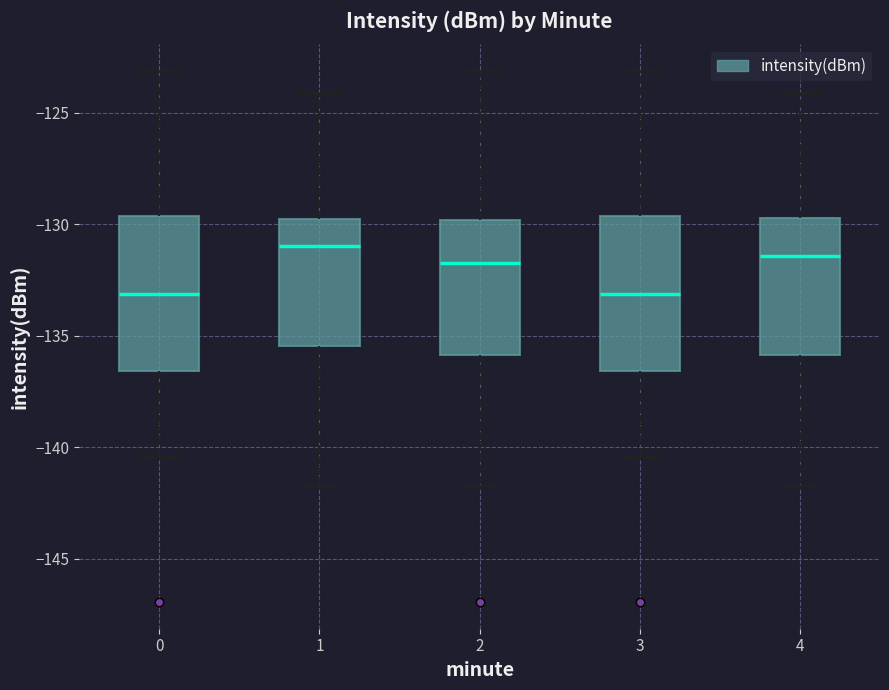

Reading left to right, read every box against the y-axis: the position of its median line, the range the box covers, and the ends of its whiskers. The values are not printed on the chart, so give them approximately, as read against the axis.

0: median -133.0, box -136.5 to -129.5, whiskers -140.5 to -123.0
1: median -131.0, box -135.5 to -130.0, whiskers -141.5 to -124.0
2: median -132.0, box -136.0 to -130.0, whiskers -141.5 to -123.0
3: median -133.0, box -136.5 to -129.5, whiskers -140.5 to -123.0
4: median -131.5, box -136.0 to -129.5, whiskers -141.5 to -124.0